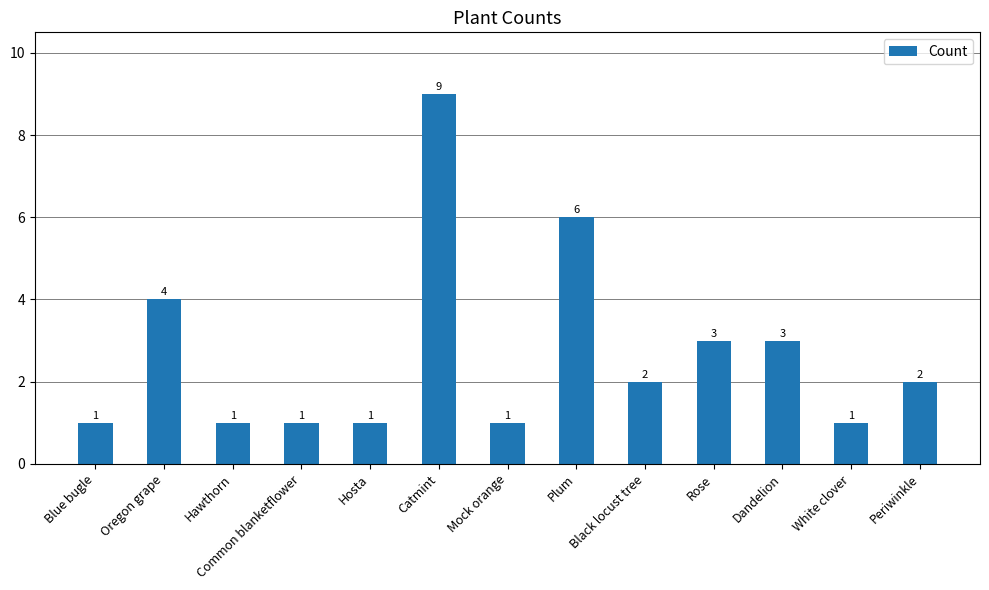

What position from the right is Hosta?

9